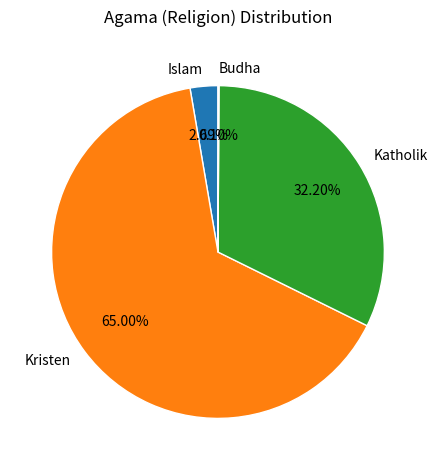

Which category has the biggest portion of the pie?

Kristen